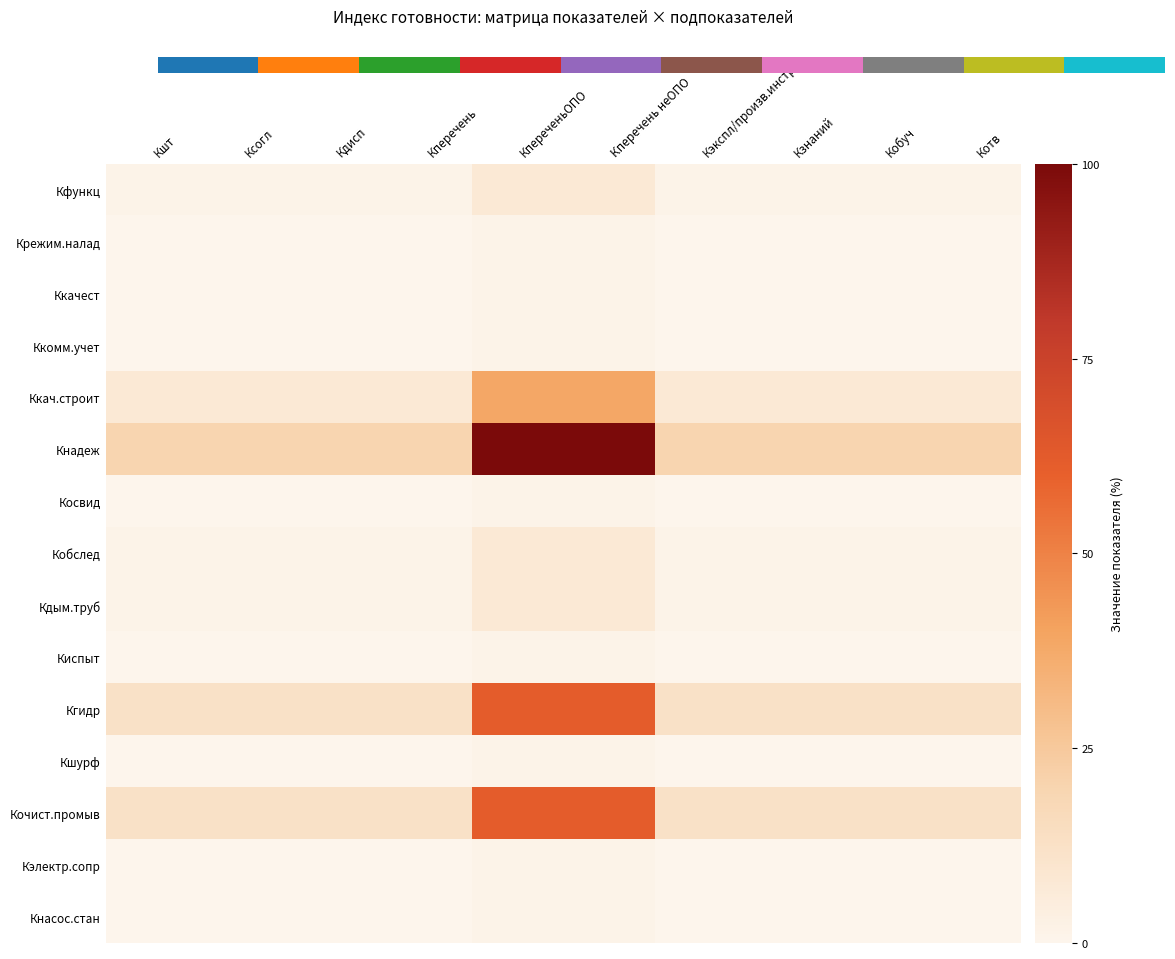

Rank the series by their maximum value, from lowest to highest.

Крежим.налад, Ккачест, Ккомм.учет, Косвид, Киспыт, Кшурф, Кэлектр.сопр, Кнасос.стан, Кфункц, Кобслед, Кдым.труб, Ккач.строит, Кгидр, Кочист.промыв, Кнадеж